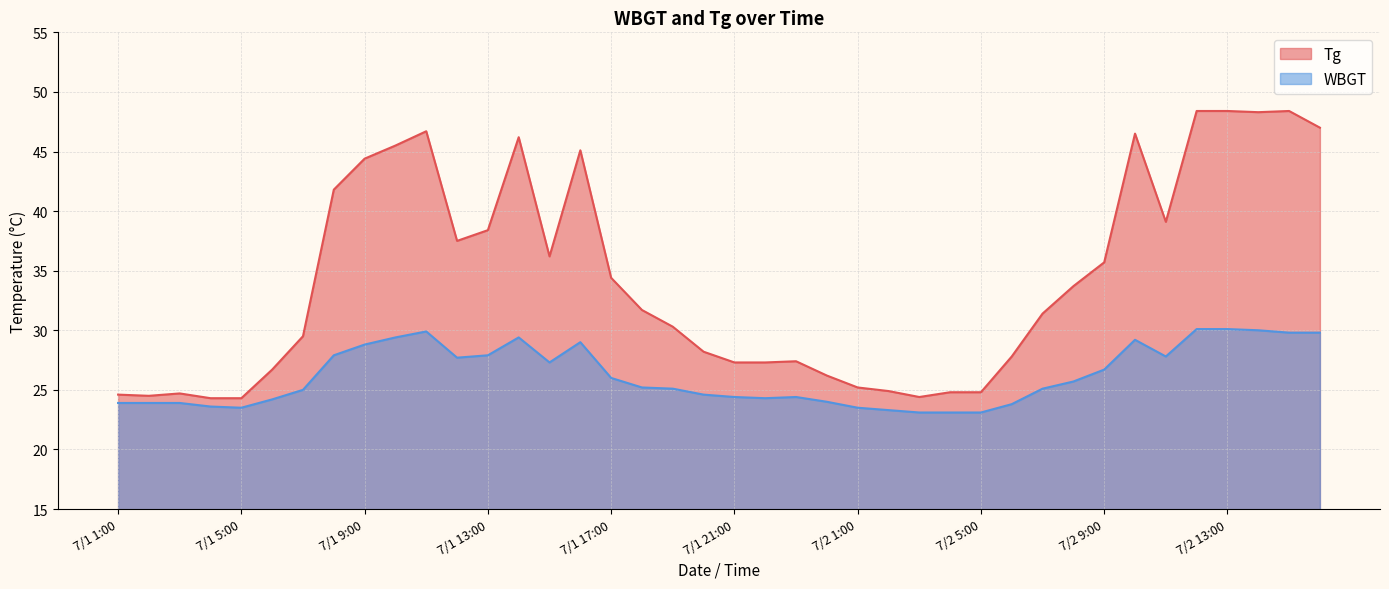

What are all the series names shown in the legend?

Tg, WBGT